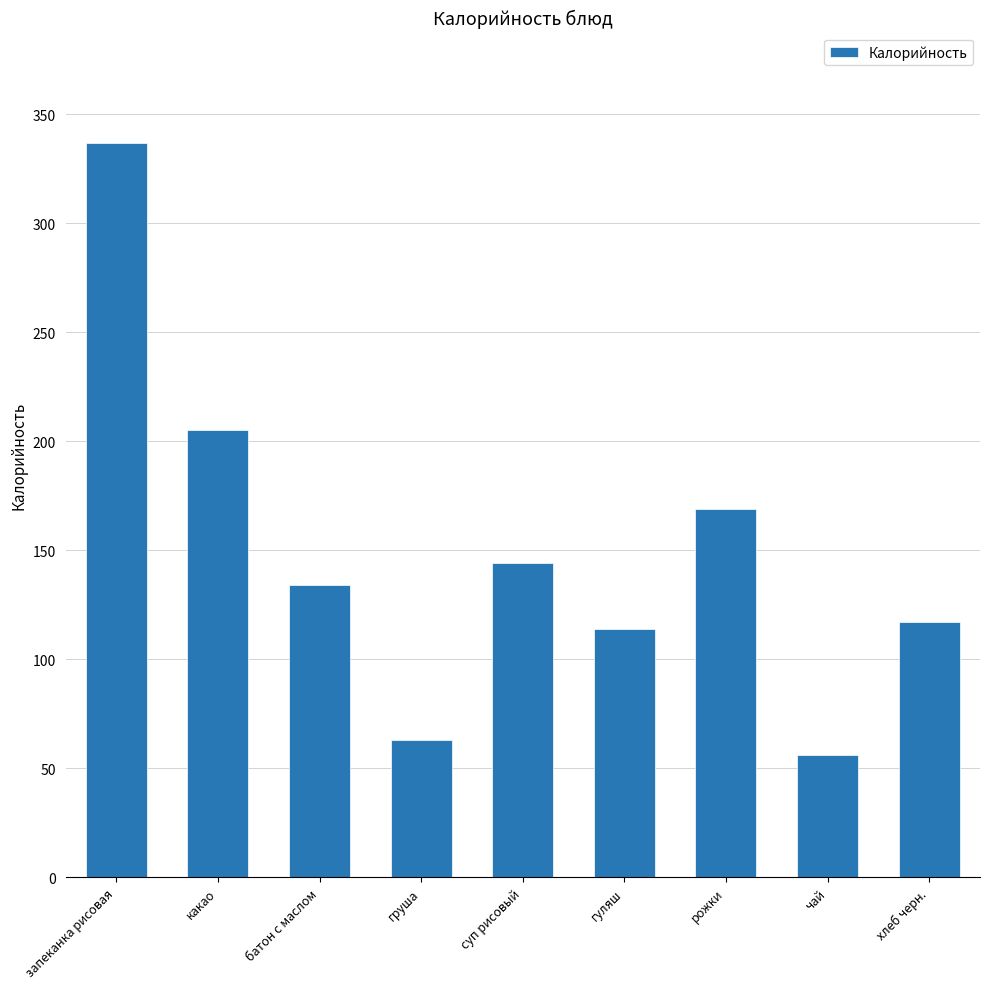

What is the greatest value displayed?

337